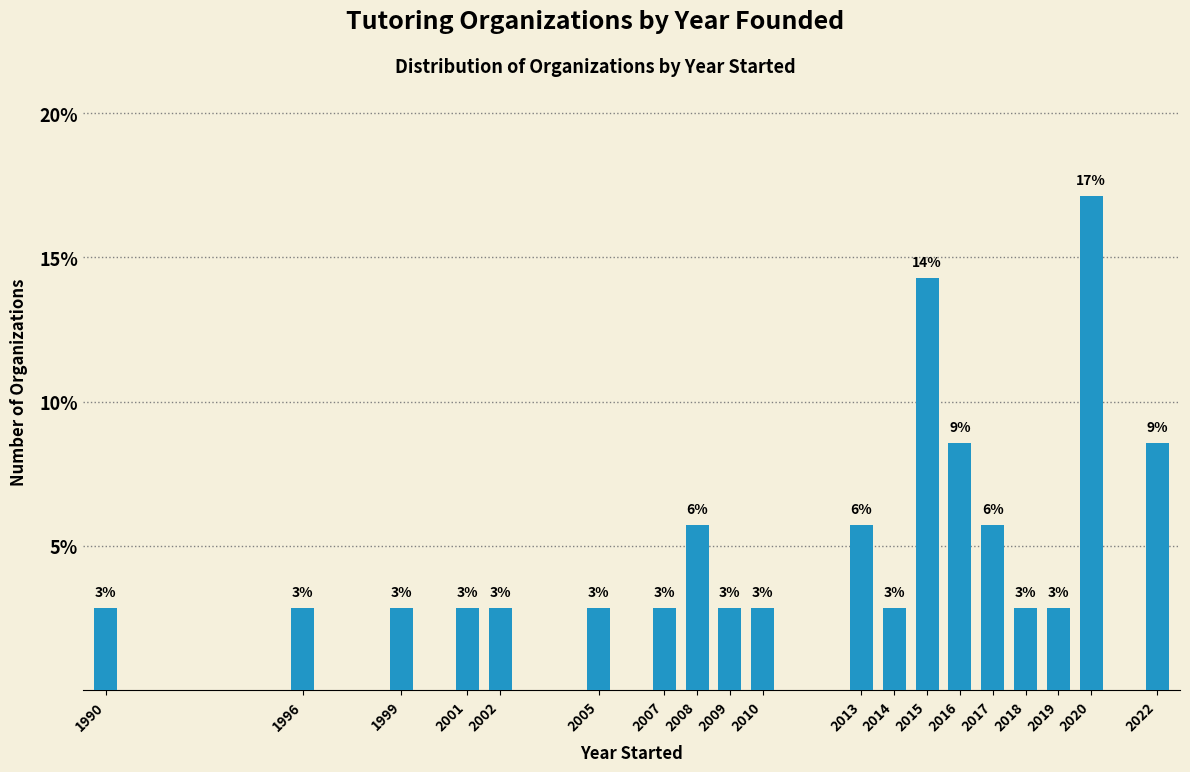

Are the bars horizontal?

No